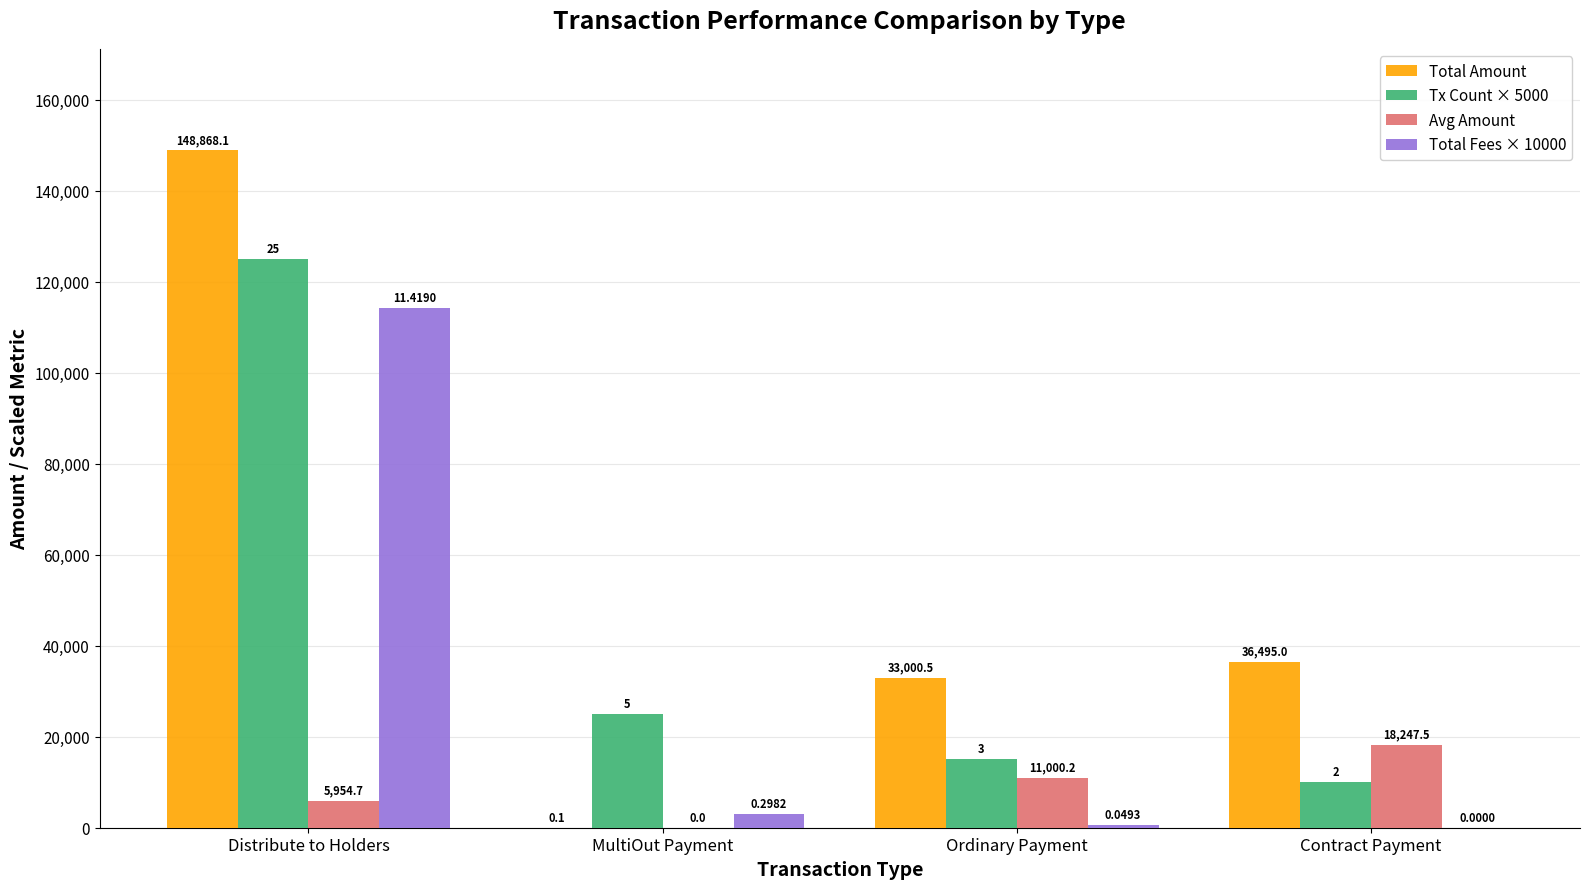

Are the bars grouped side by side (vs. stacked)?

Yes